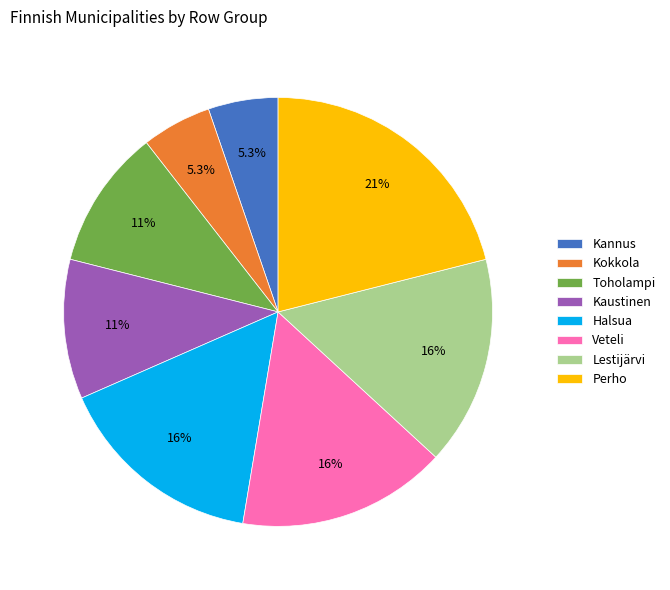

Which category has the biggest portion of the pie?

Perho